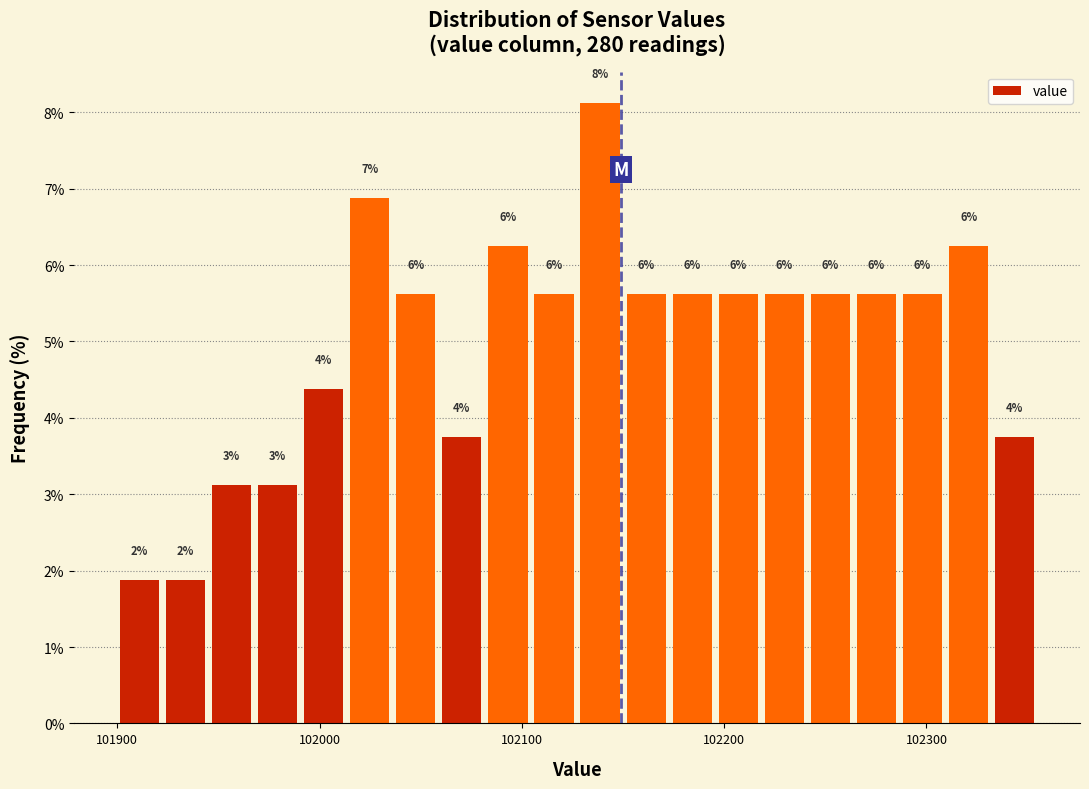

Around what value on the x-axis is the tallest bar? Give the approximate position of its centre, as read against the axis.

102140